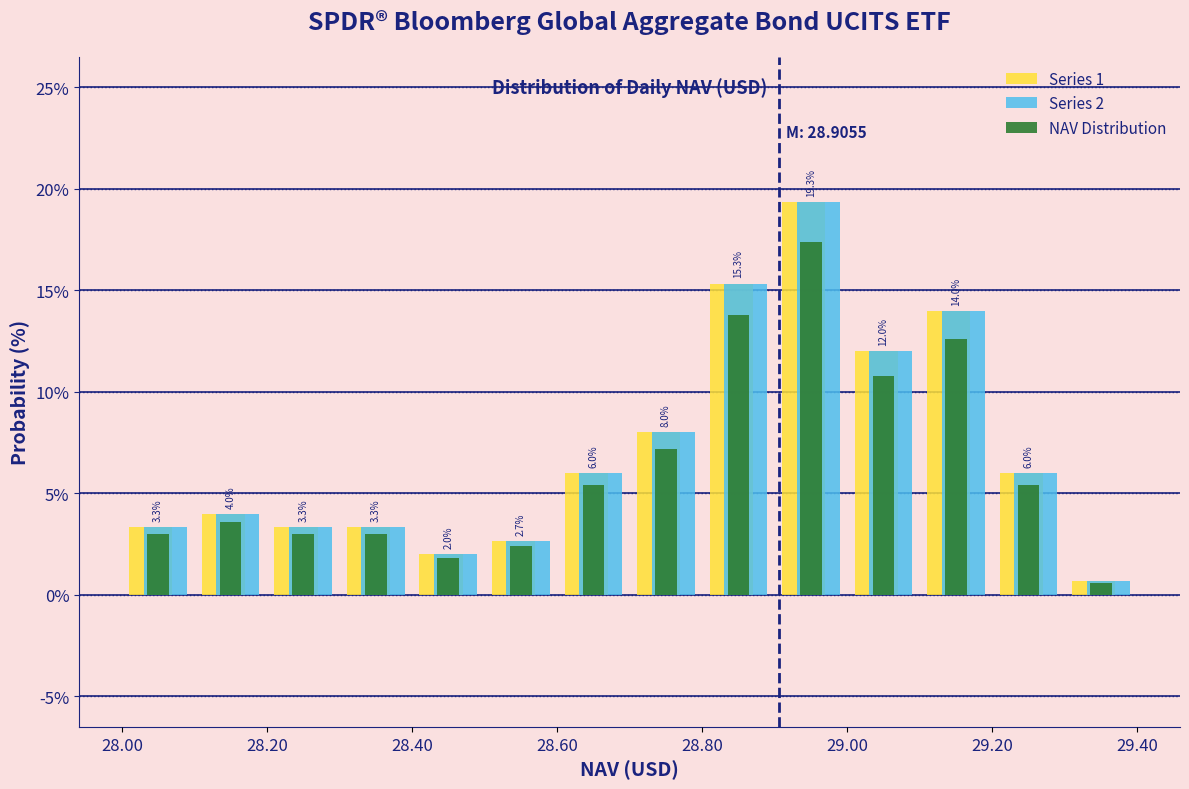

In the NAV Distribution series, which range on the x-axis has the tallest bar?

28.9 to 29.0